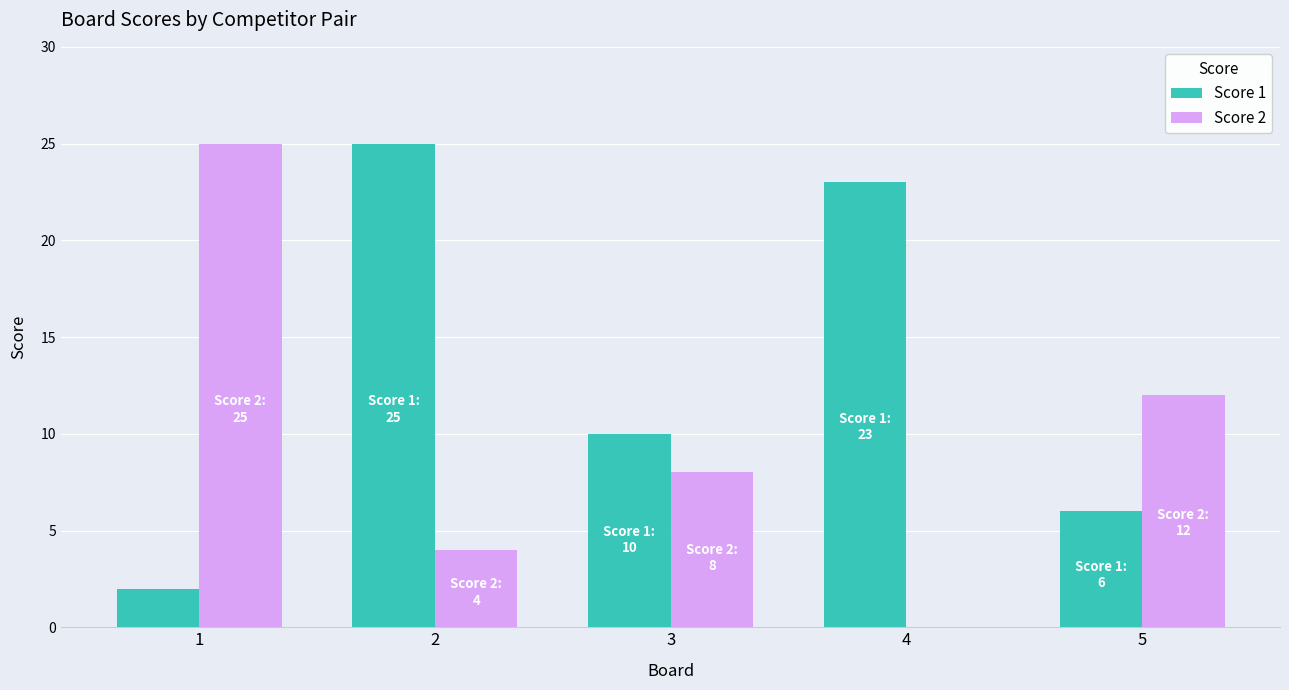

Which series has the largest range (max minus min)?

Score 2